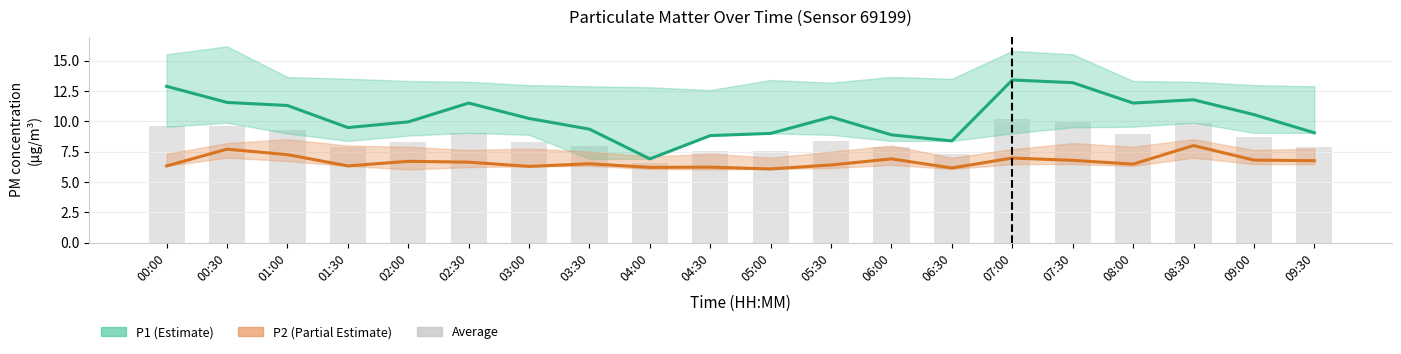

Rank the series by their maximum value, from lowest to highest.

P2, Average (P1+P2)/2, P1